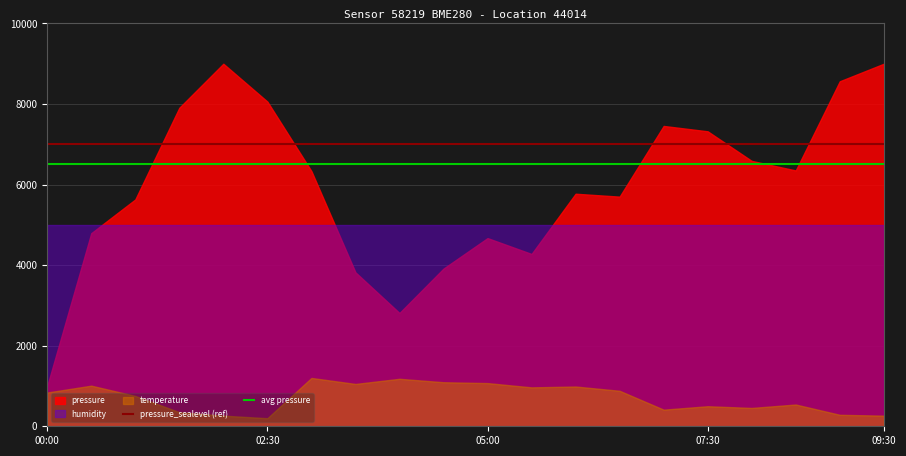

What is the difference between the highest and lowest values at 12?

500